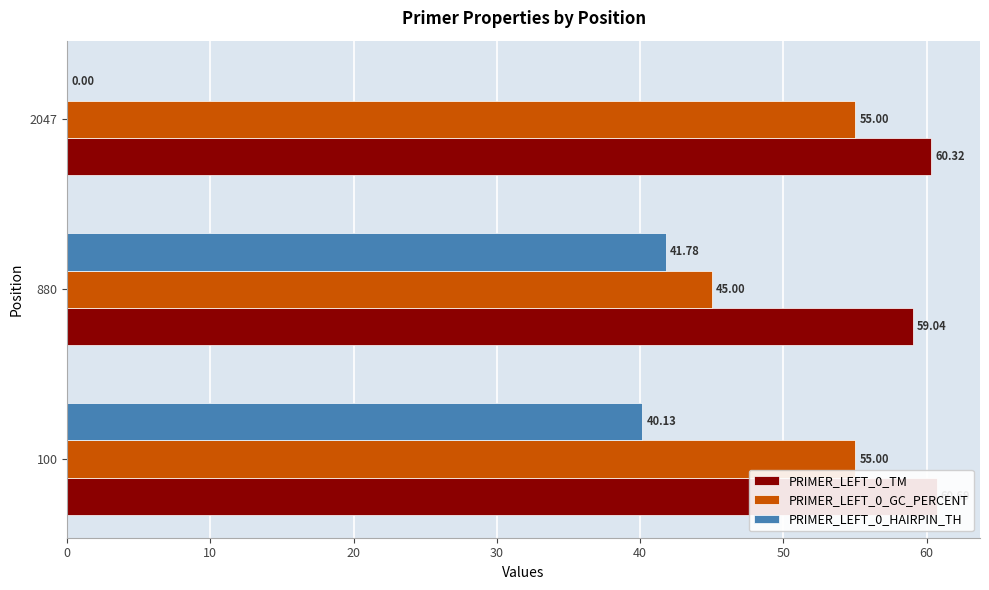

The value of PRIMER_LEFT_0_TM at 100 is 60.7. True or false?

True